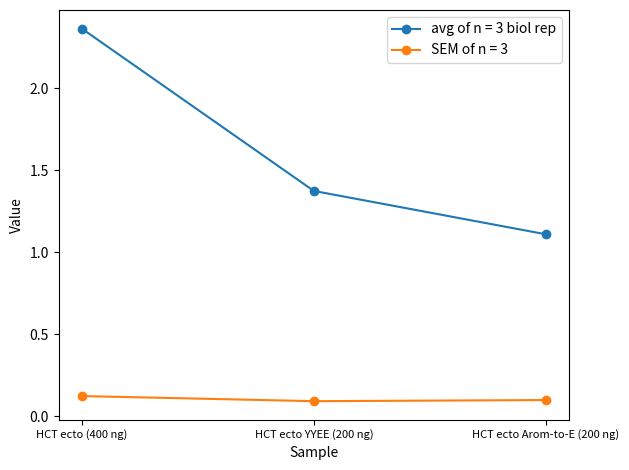

What is the minimum value shown in the chart?

0.1